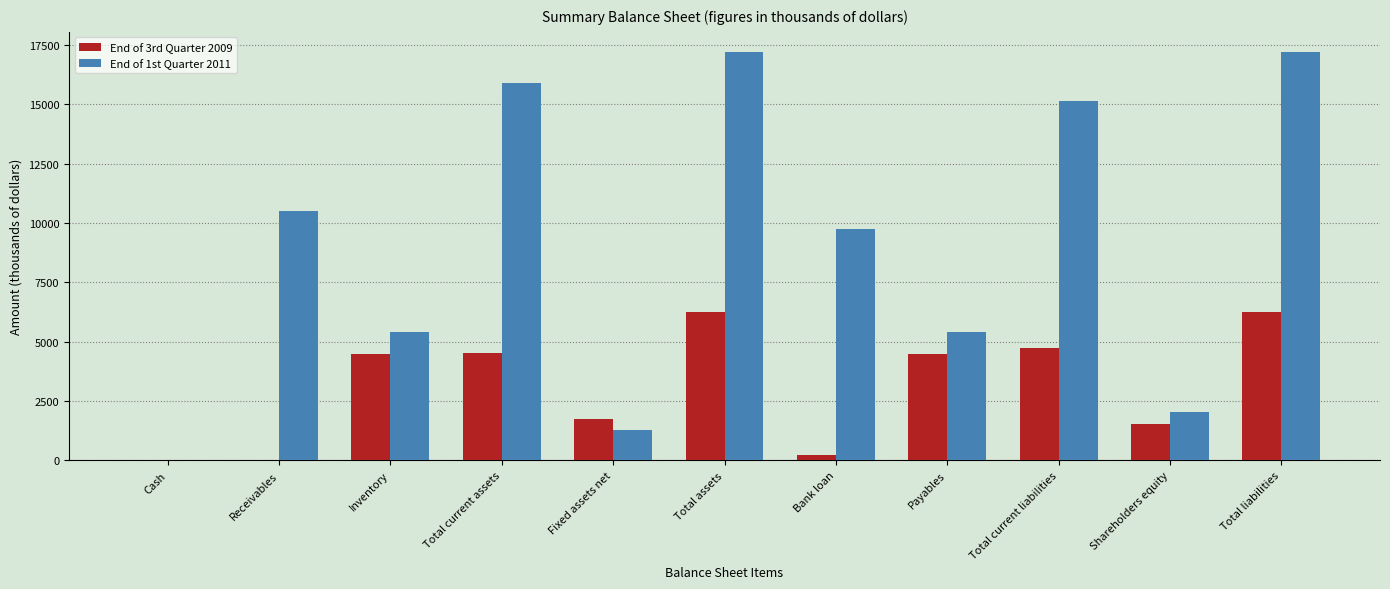

The value of End of 1st Quarter 2011 at Fixed assets net is 735. True or false?

False